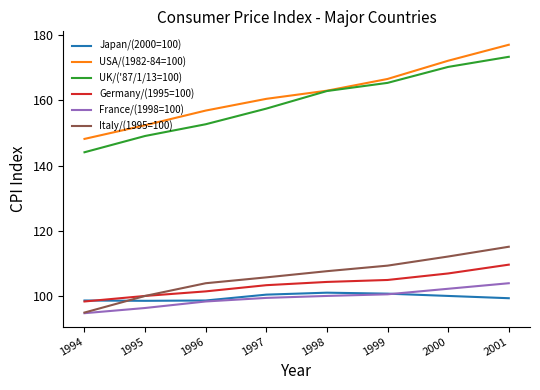

List the labels in order of UK/('87/1/13=100) value, largest first.

2001, 2000, 1999, 1998, 1997, 1996, 1995, 1994